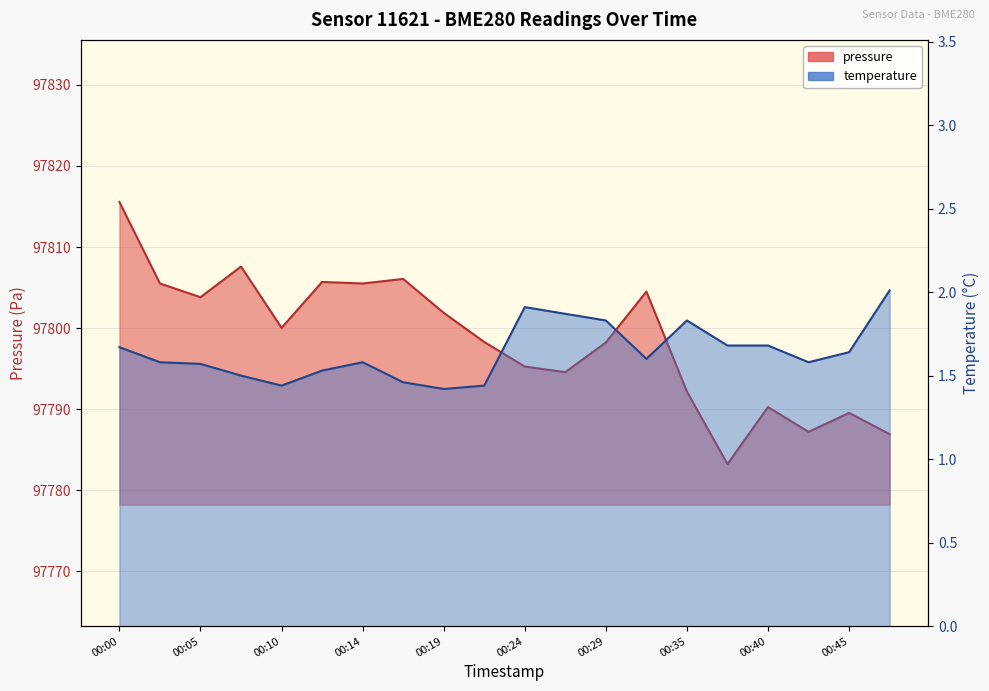

What is the total value across all series at 00:32?

97806.1